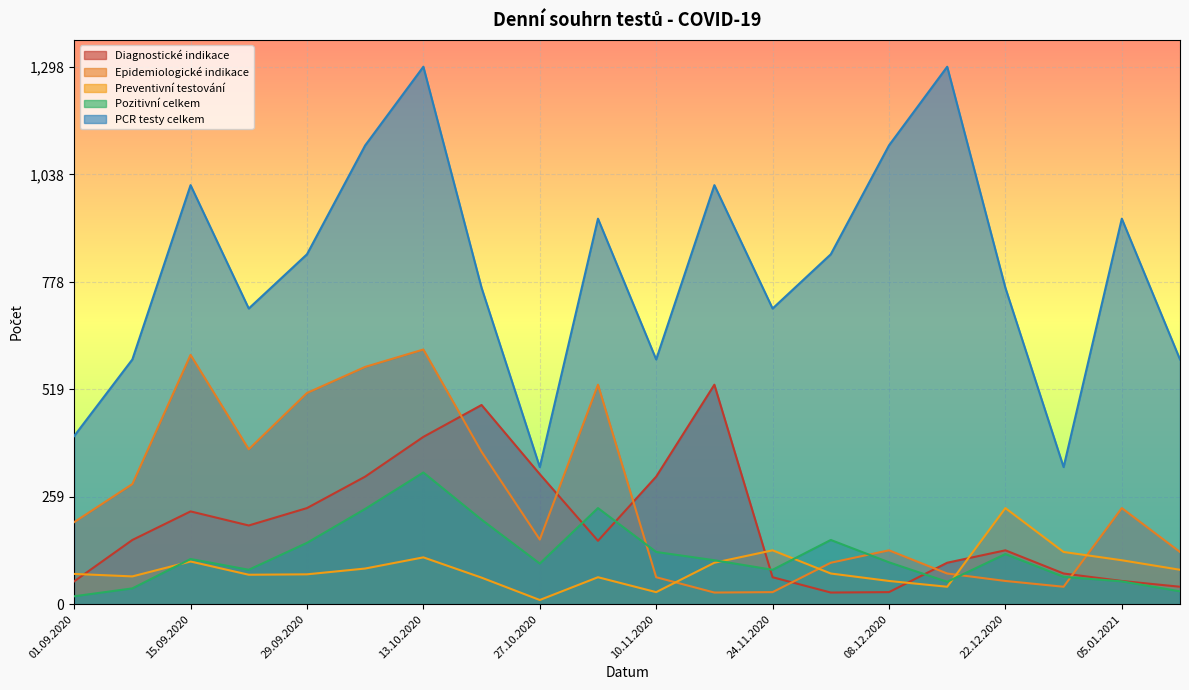

Does the chart display data point markers on the line(s)?

No